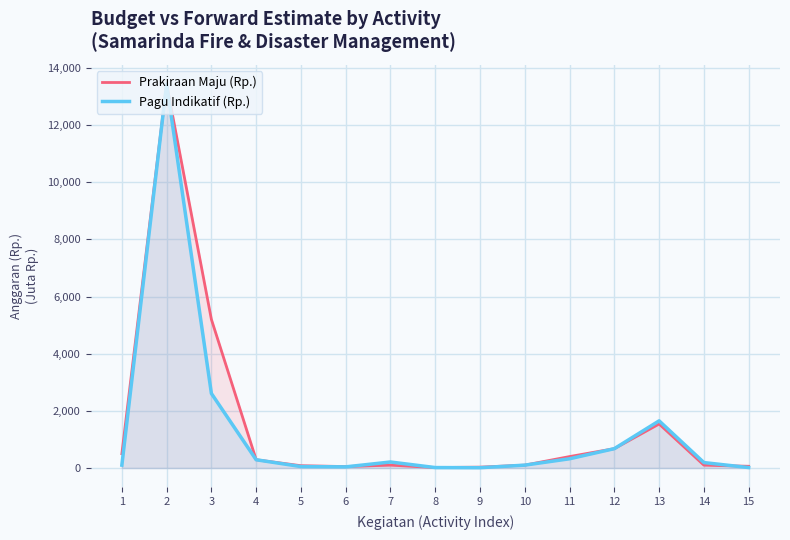

Reading left to right, list all the values displayed in this chart.

Prakiraan Maju (Rp.): 500.0	13436.9	5200.0	288.6	80.0	50.0	100.0	15.0	30.0	100.0	400.0	676.8	1540.0	100.0	60.0
Pagu Indikatif (Rp.): 100.0	13436.9	2607.6	288.0	50.0	40.0	210.0	15.0	10.0	100.0	323.0	676.8	1650.0	190.0	15.0